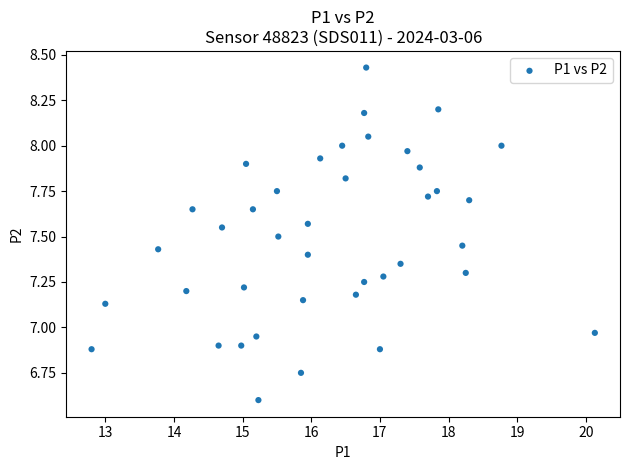

What is the range of Y values (max minus min)?

1.8